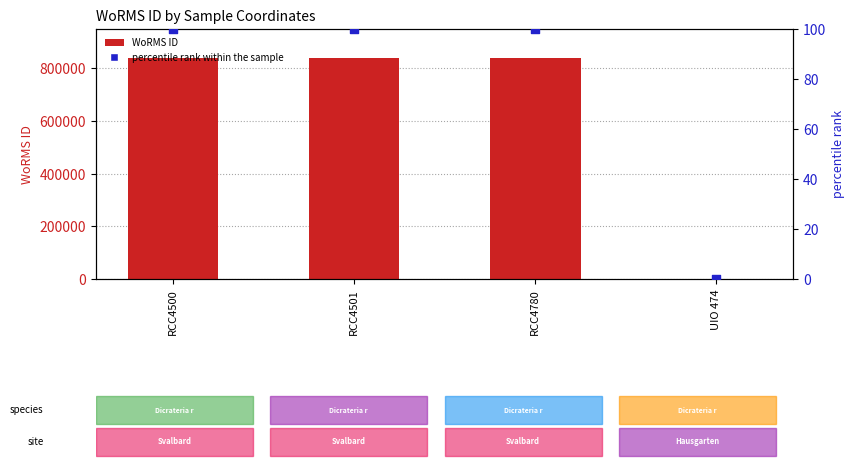

At which category is the sum across all series the highest?

RCC4500